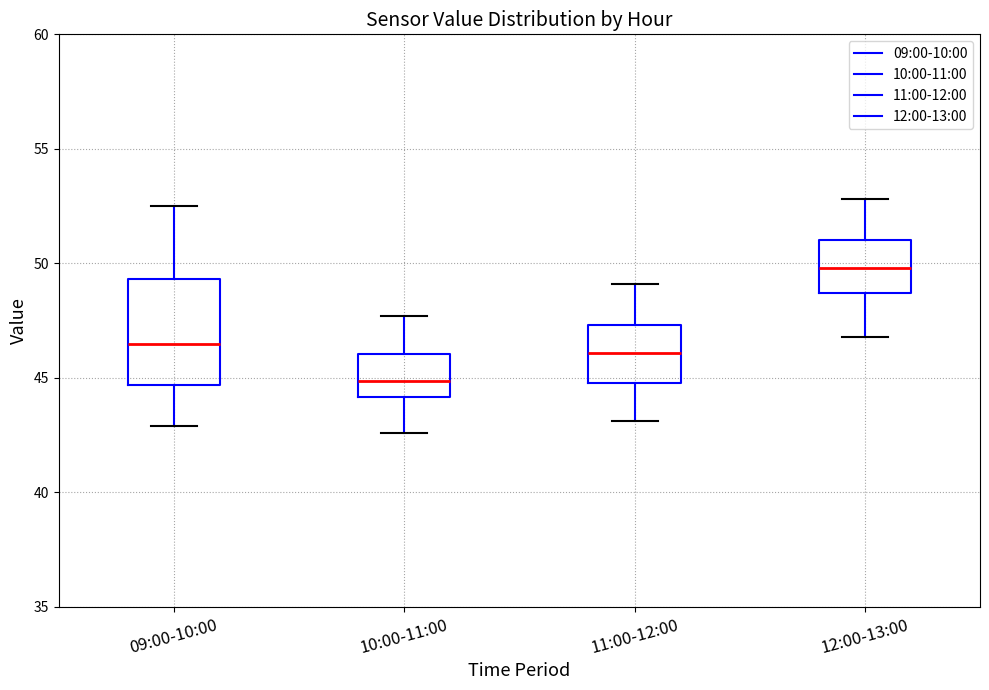

Reading left to right, transcribe this box plot: for each box, give where its median line is, the range the box spans, and where its two whiskers end, as read against the y-axis. The values are not printed on the chart, so give them approximately, as read against the axis.

09:00-10:00: median 46.5, box 44.5 to 49.5, whiskers 43.0 to 52.5
10:00-11:00: median 45.0, box 44.0 to 46.0, whiskers 42.5 to 47.5
11:00-12:00: median 46.0, box 45.0 to 47.5, whiskers 43.0 to 49.0
12:00-13:00: median 50.0, box 48.5 to 51.0, whiskers 47.0 to 53.0